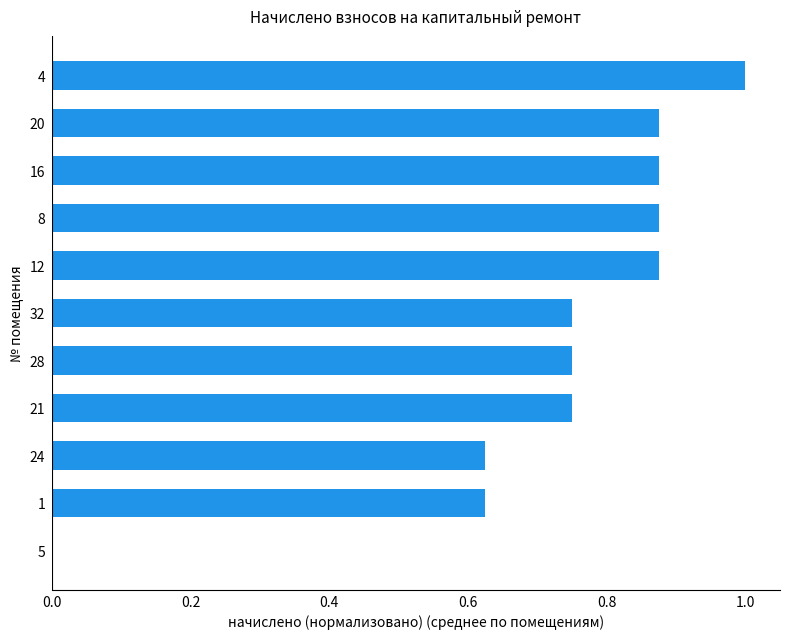

The value at 4 is 0.3. True or false?

False